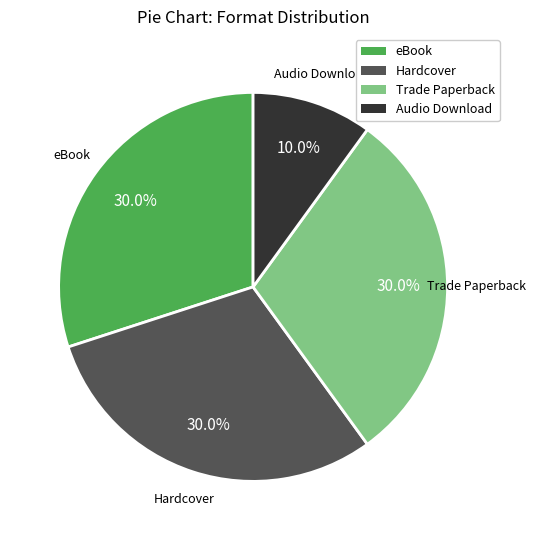

Is there a majority slice in this chart?

No